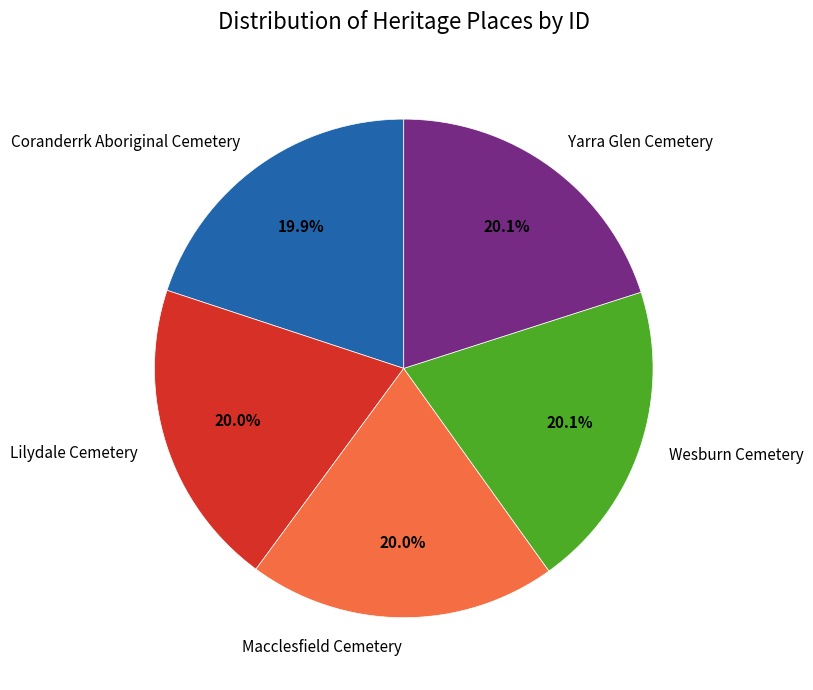

Count the number of slices in the pie.

5